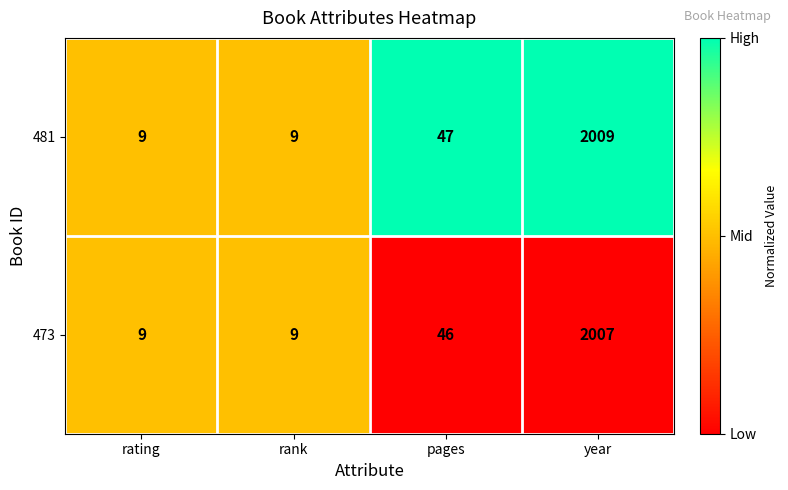

The value of 473 at rating is 9. True or false?

True